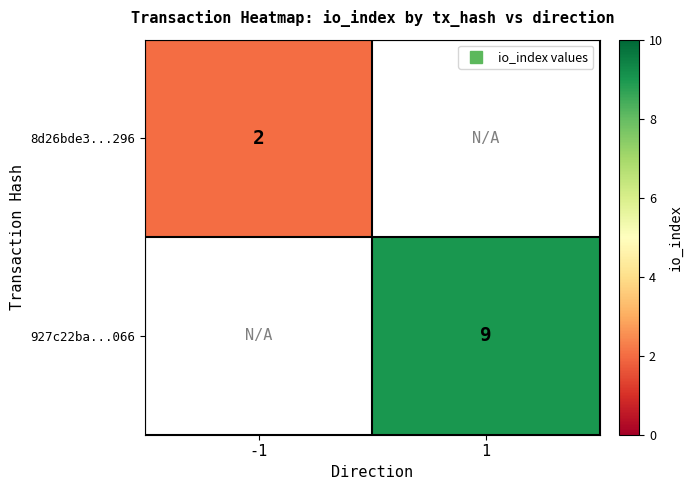

Count the number of data series in this chart.

2